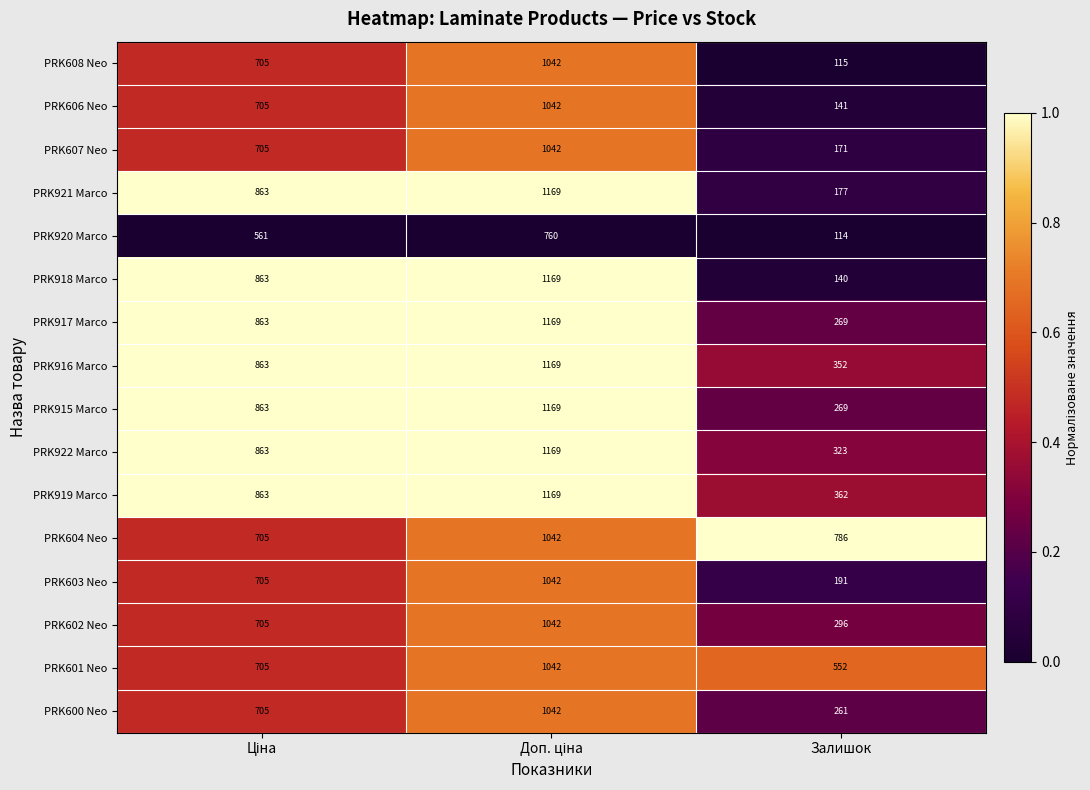

Count the PRK600 Neo values in the range 261 to 1042.

3